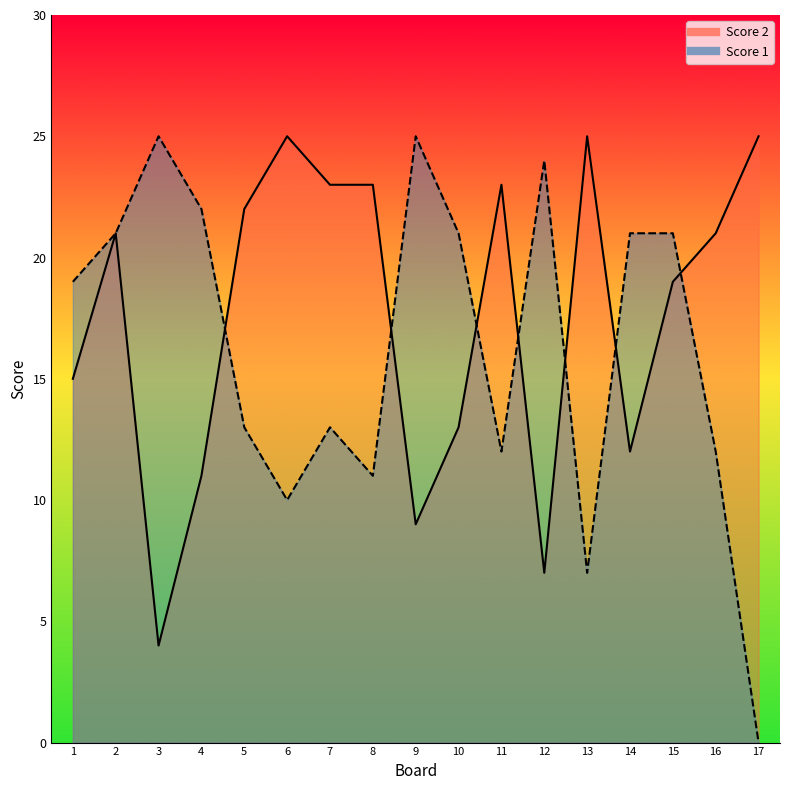

What is the sum of all Score 1 values?

277